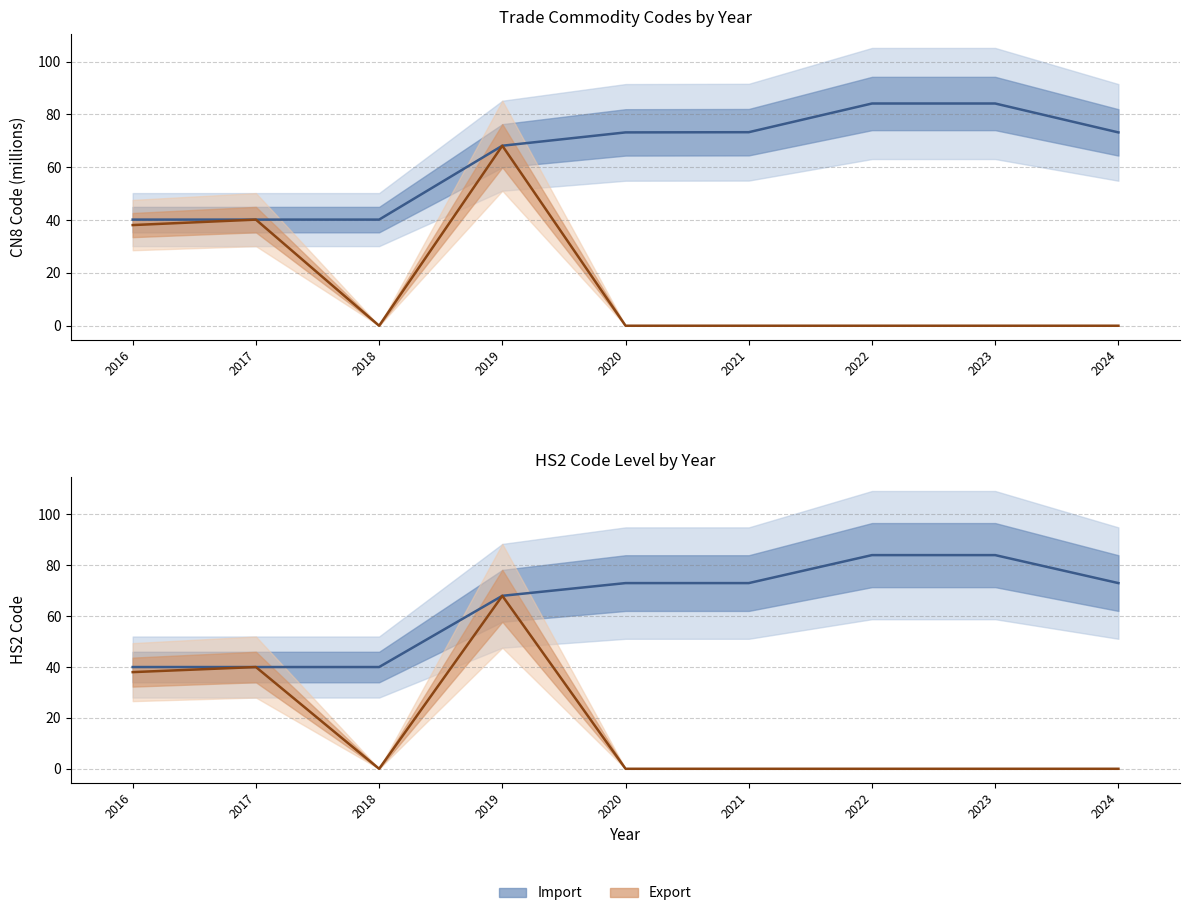

How many data points does each series have?

9